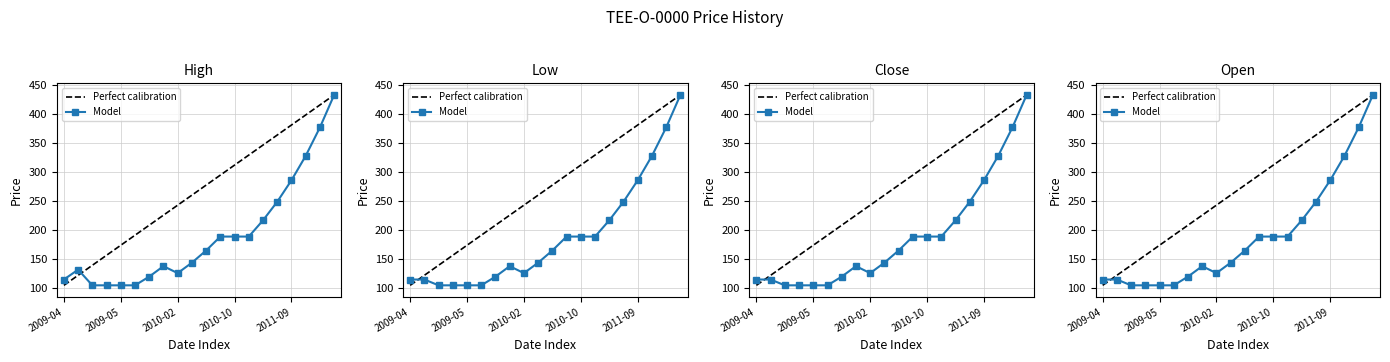

What is the smallest value displayed?

105